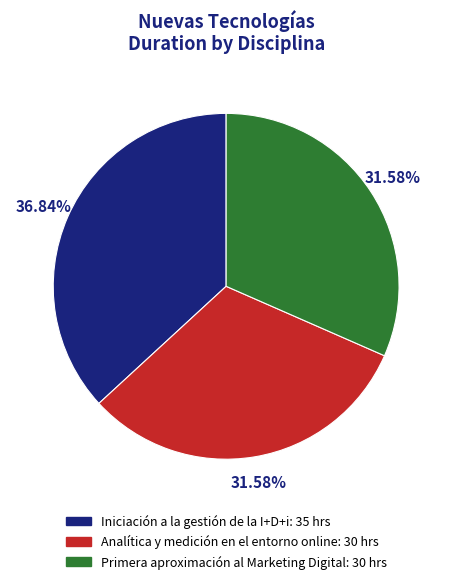

Does Iniciación a la gestión de la I+D+i represent more than half of the total?

No